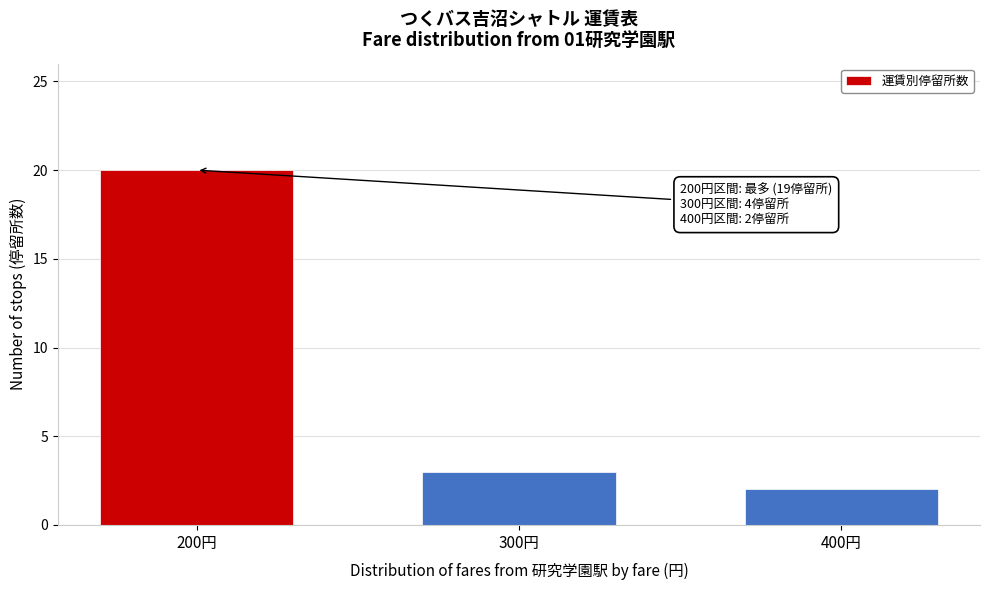

Reading left to right, what are all the values shown in this chart?

200円=20	300円=3	400円=2